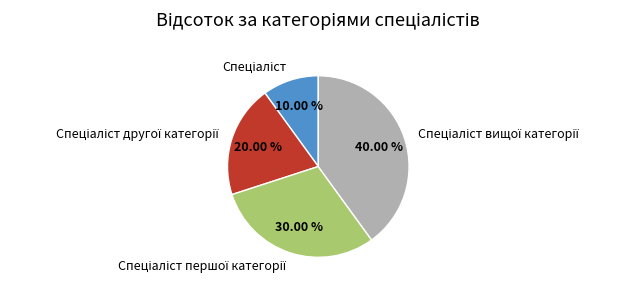

Is there any slice that represents more than half of the pie?

No